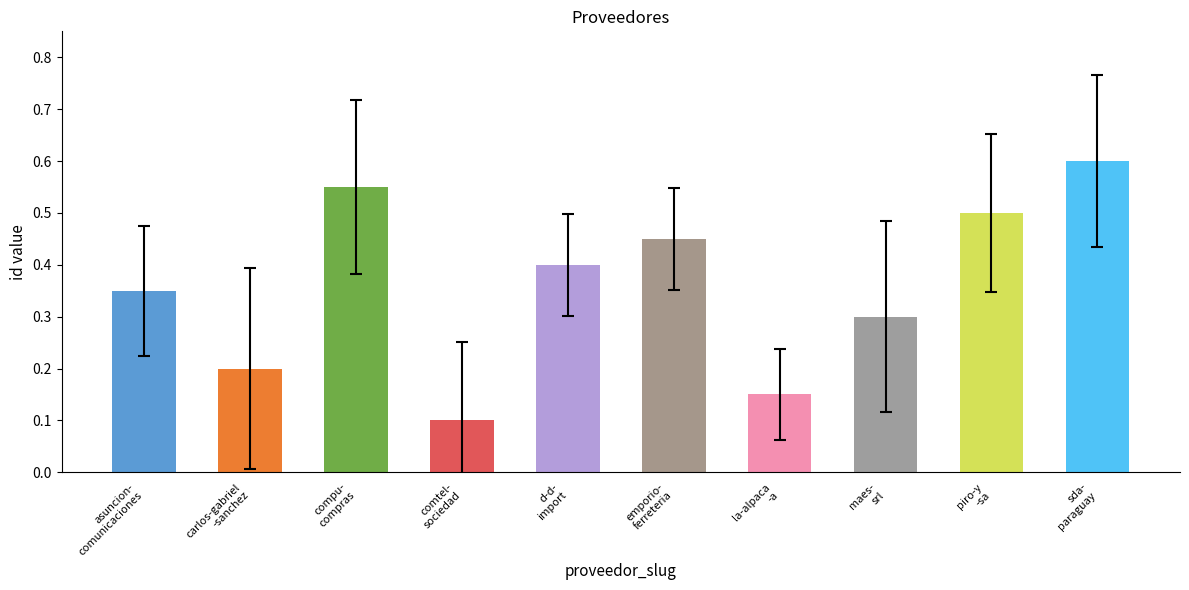

Rank the categories by value from lowest to highest.

comtel-
sociedad, la-alpaca
-a, carlos-gabriel
-sanchez, maes-
srl, asuncion-
comunicaciones, d-d-
import, emporio-
ferreteria, piro-y
-sa, compu-
compras, sda-
paraguay